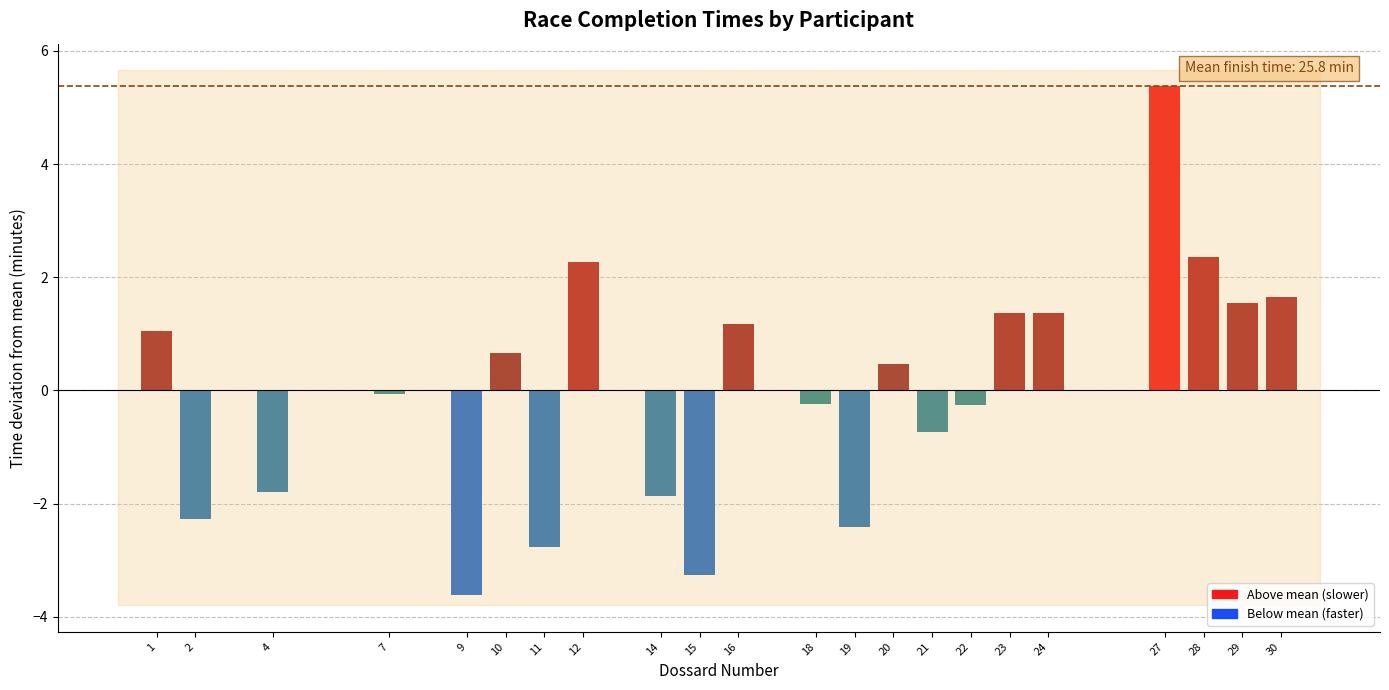

How many bars are there in total?

22